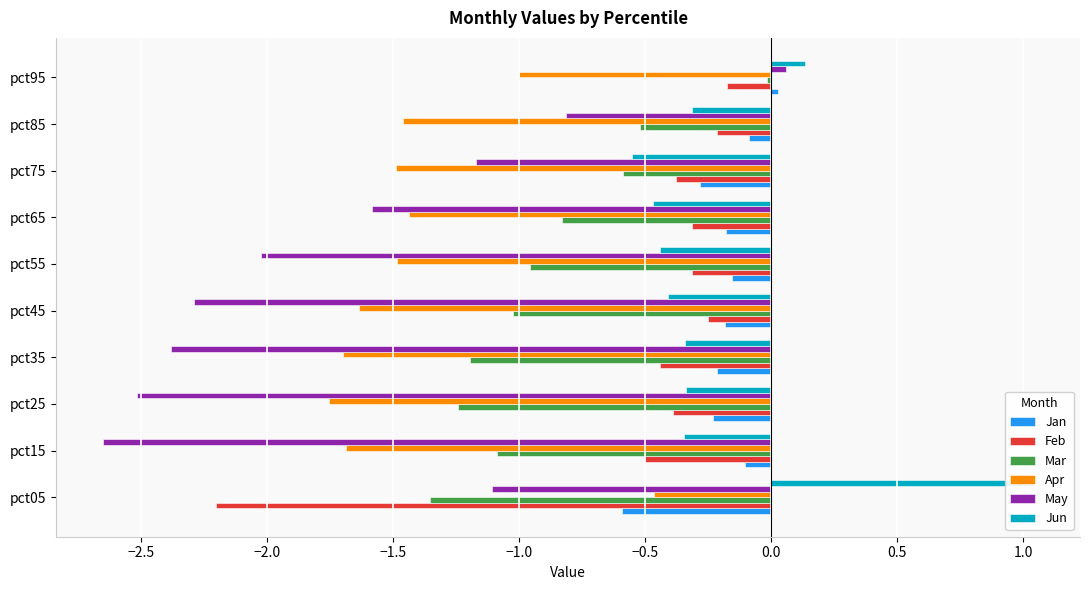

What is the difference between the highest and lowest values at pct25?

2.3